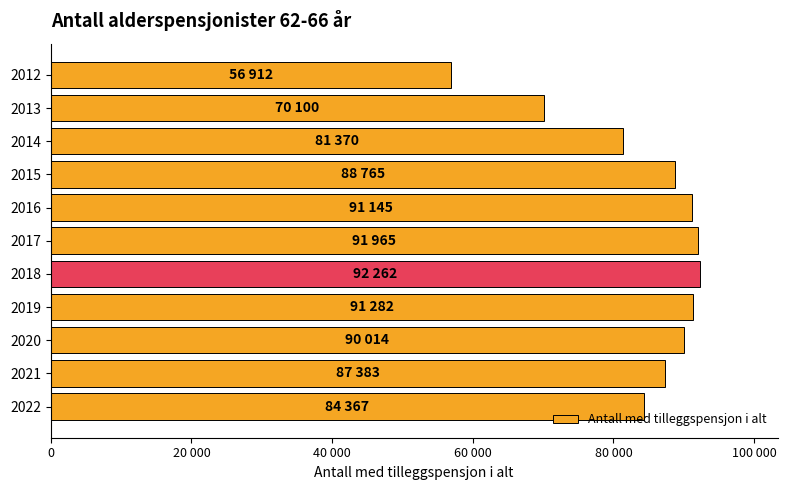

Are the bars horizontal?

Yes